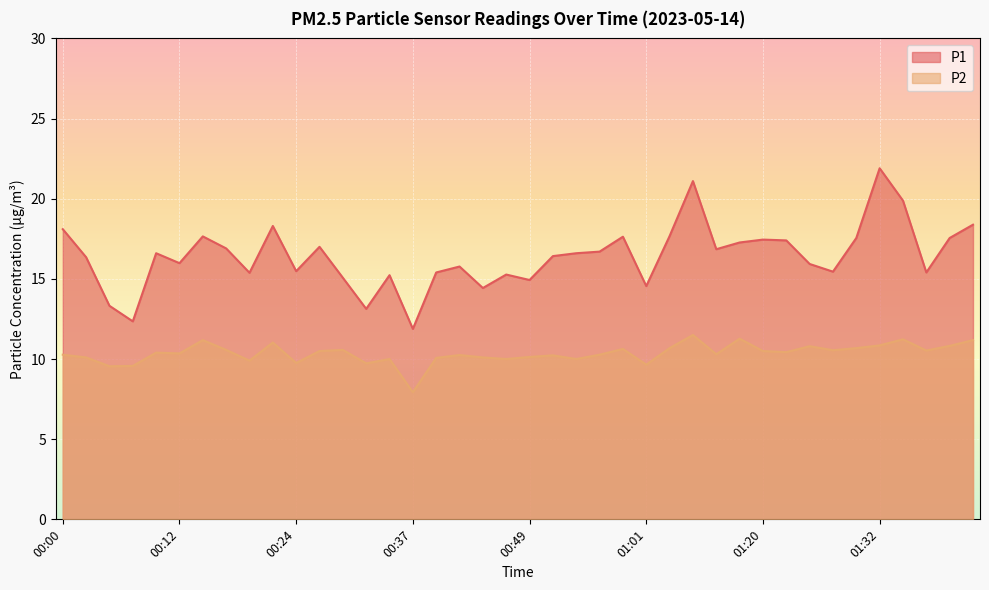

Which series has the widest spread of values?

P1